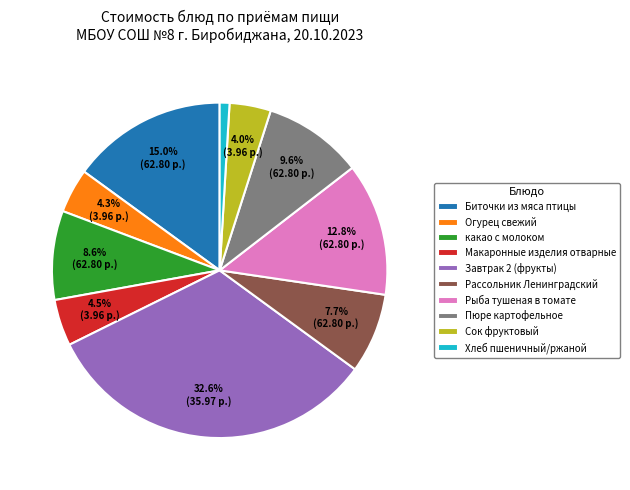

Count the number of slices in the pie.

10